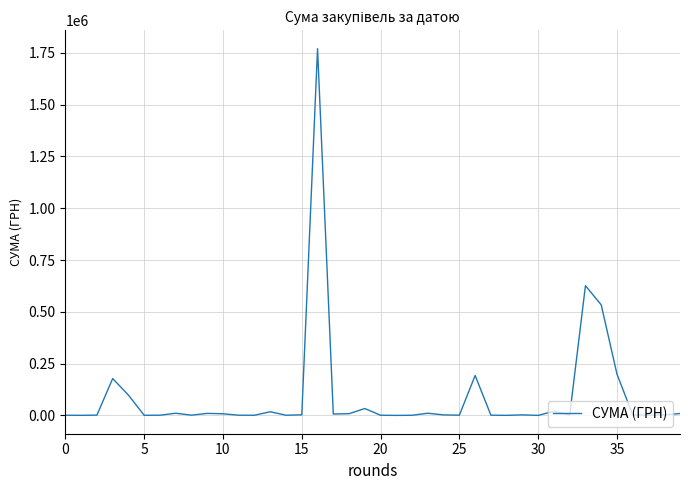

What is the difference between the maximum and minimum values?

1770258.8